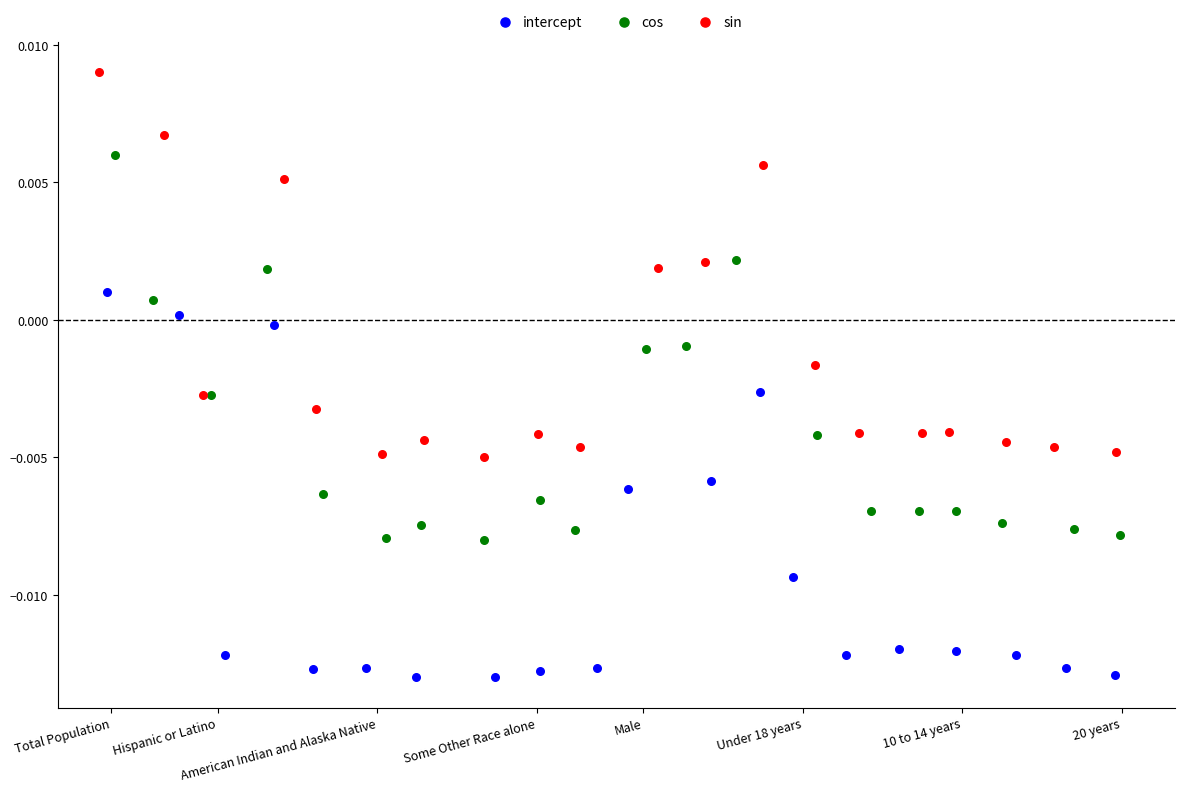

Which series reaches the minimum Y coordinate?

intercept